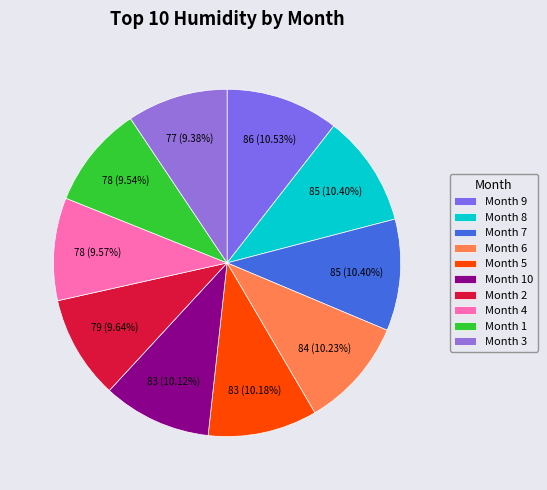

Which slice is the largest?

9